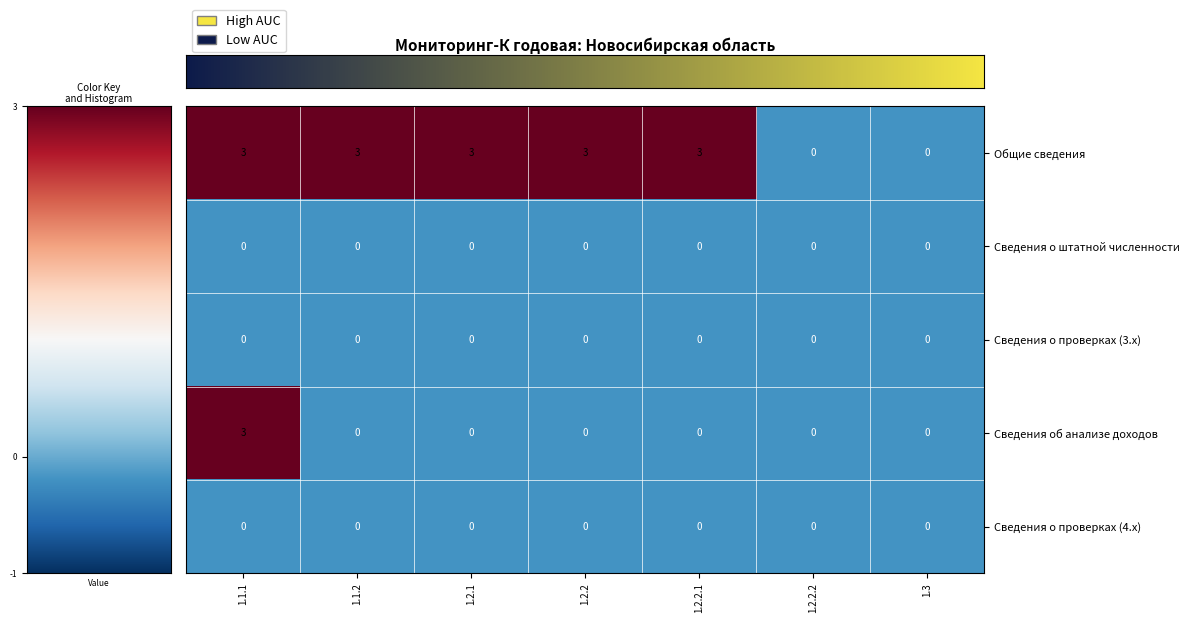

Which series changed the most between 1.1.2 and 1.3?

Общие сведения